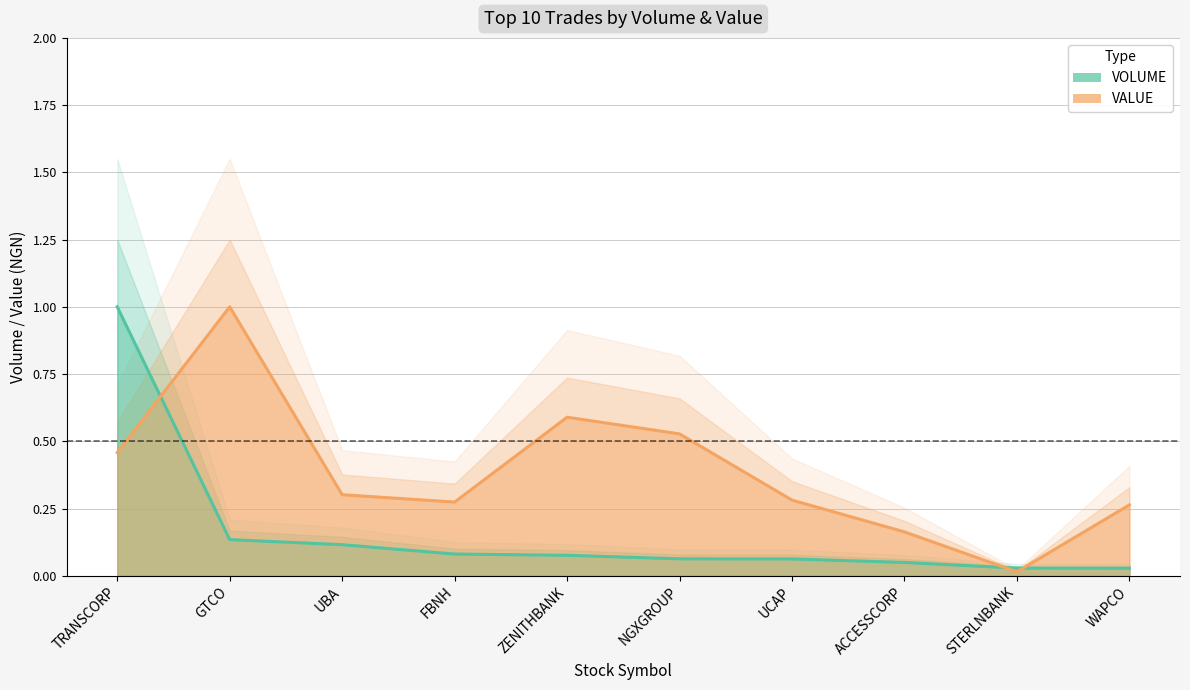

List the series in order of their overall mean, highest first.

VALUE, VOLUME